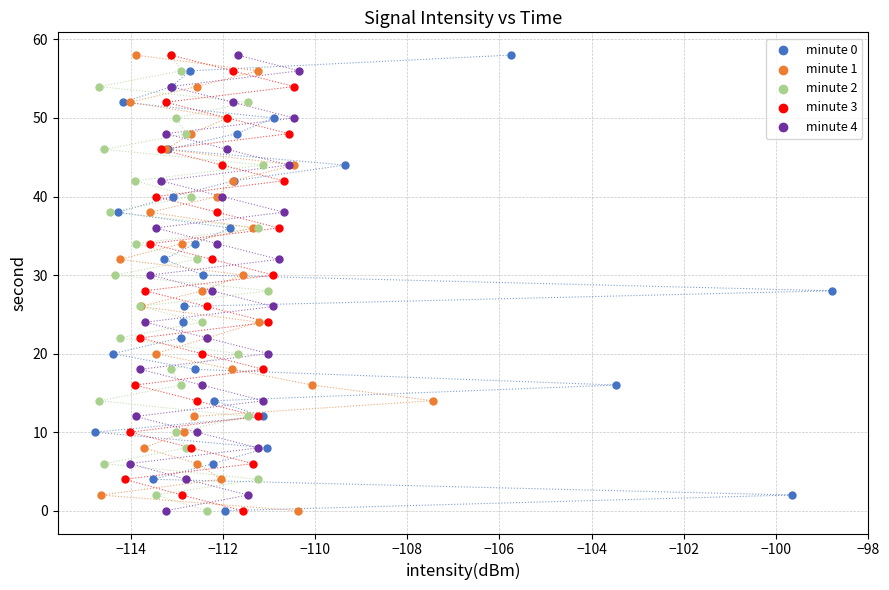

What are all the series names shown in the legend?

minute 0, minute 1, minute 2, minute 3, minute 4